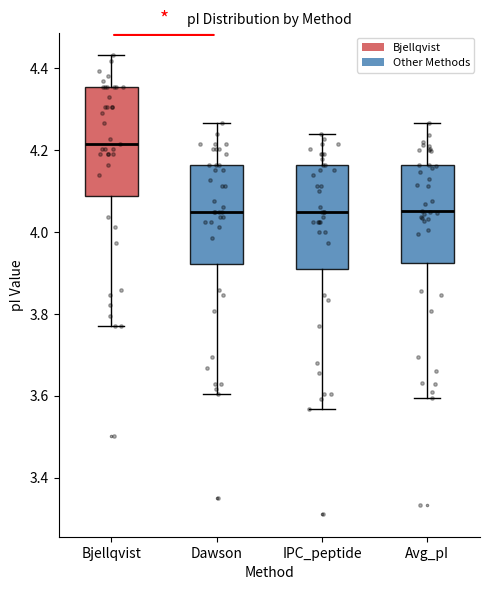

Reading left to right, read every box against the y-axis: the position of its median line, the range the box covers, and the ends of its whiskers. The values are not printed on the chart, so give them approximately, as read against the axis.

Bjellqvist: median 4.22, box 4.08 to 4.36, whiskers 3.78 to 4.44
Dawson: median 4.06, box 3.92 to 4.16, whiskers 3.60 to 4.26
IPC_peptide: median 4.06, box 3.90 to 4.16, whiskers 3.56 to 4.24
Avg_pI: median 4.06, box 3.92 to 4.16, whiskers 3.60 to 4.26